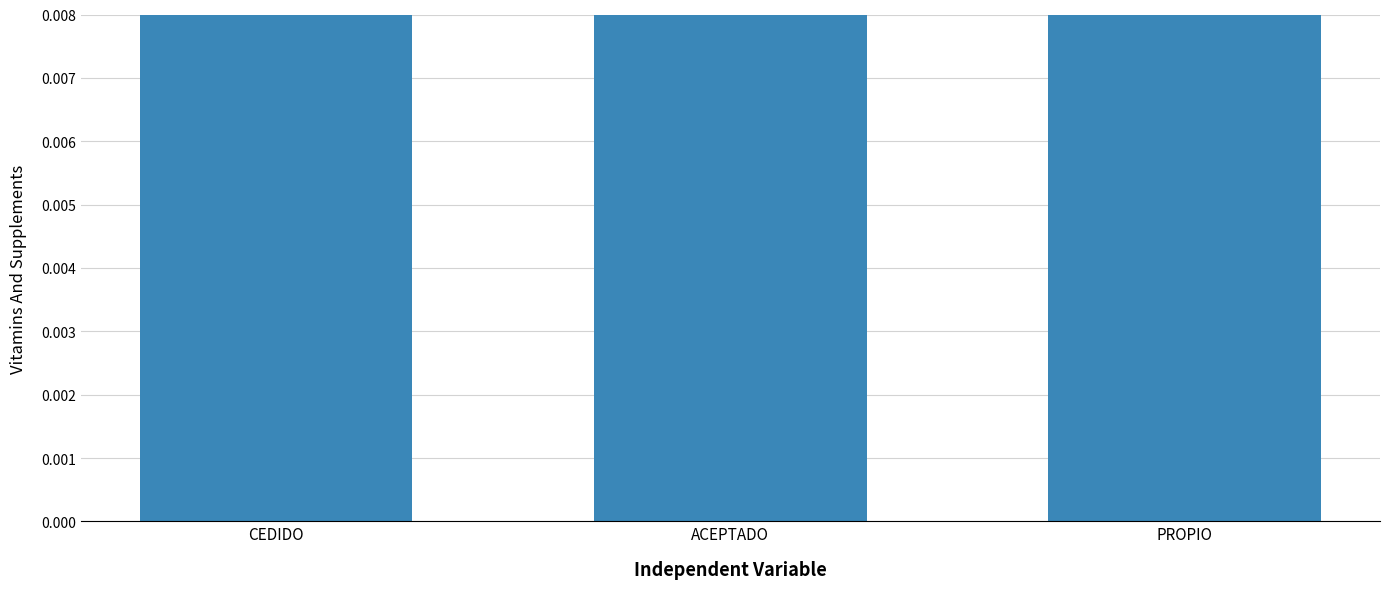

How many bars are there in total?

3